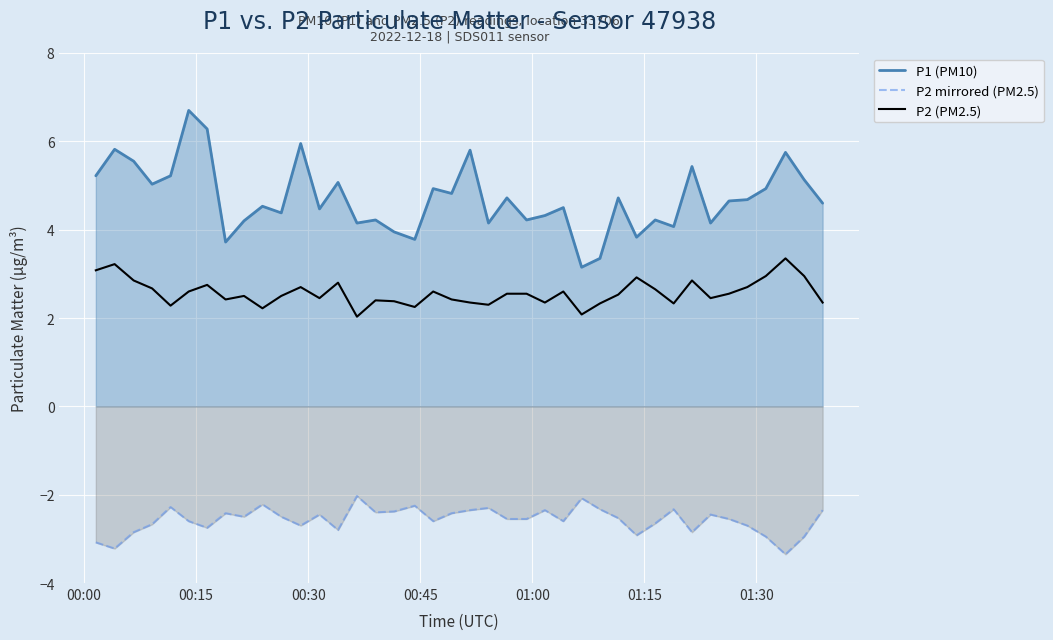

What is the highest value of the P2 mirrored (PM2.5) series?

-2.0